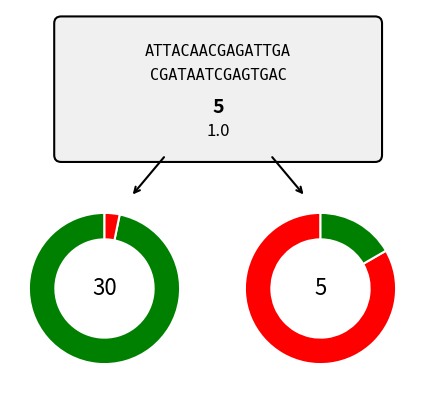

Is there any slice that represents more than half of the pie?

Yes